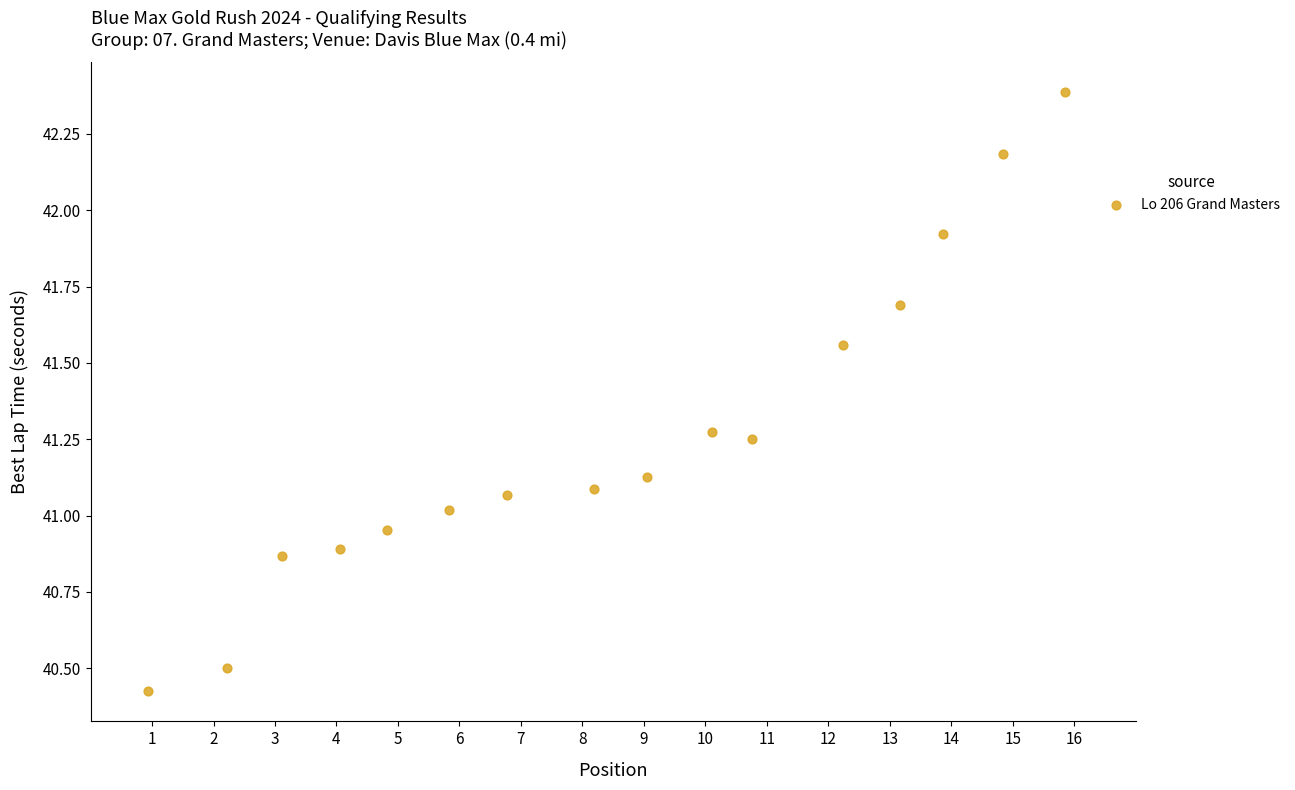

What is the range of X values (max minus min)?

14.9